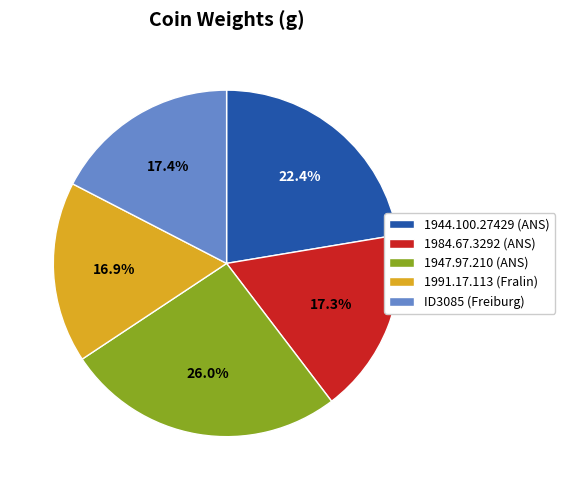

The 1947.97.210 slice represents 26% of the pie. True or false?

True